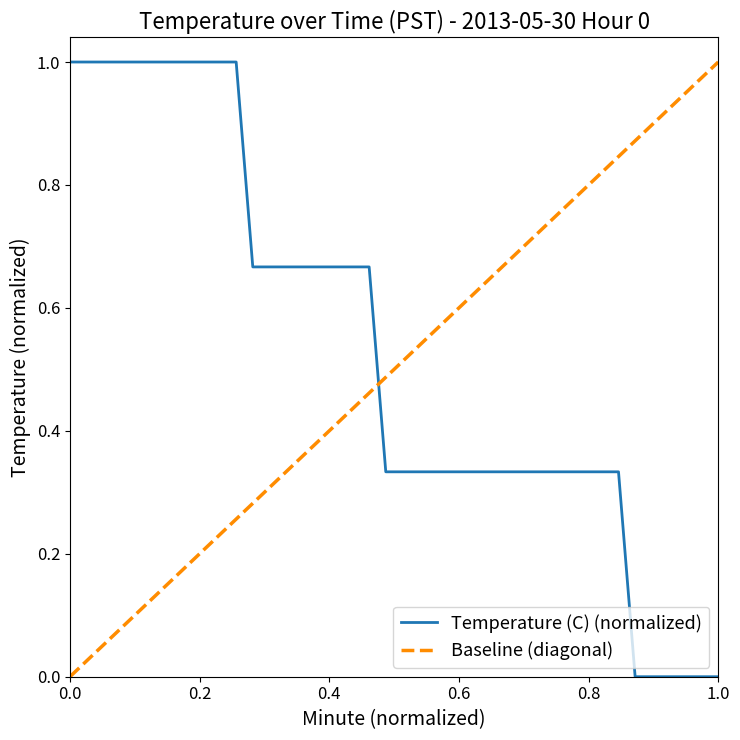

What is the value of the 22nd point from the left?

0.3